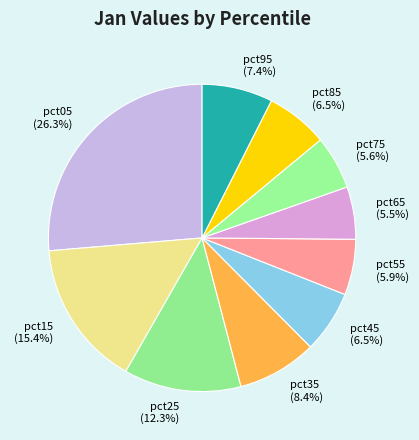

How many slices are in this pie chart?

10